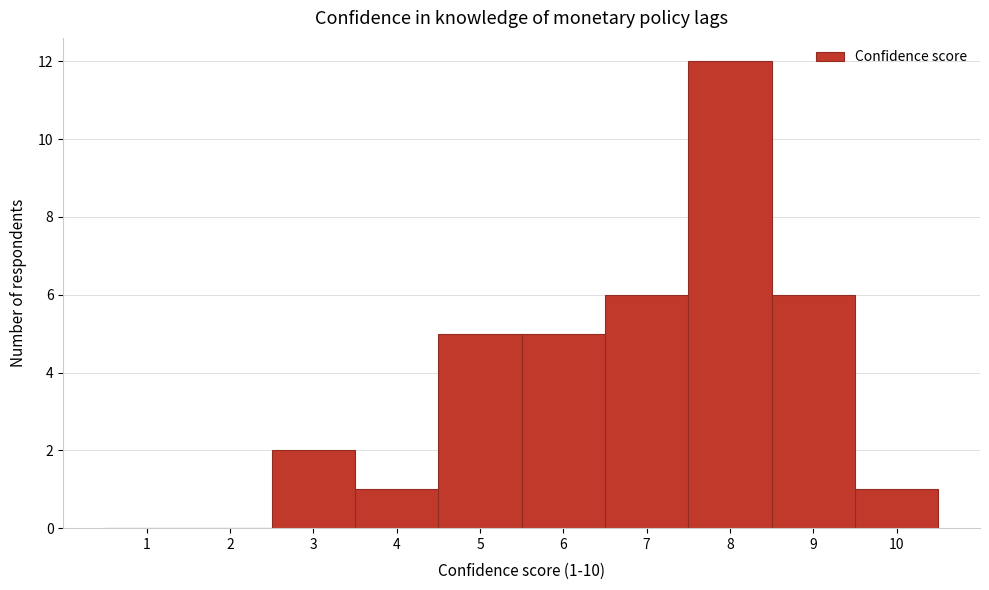

Over which range of the x-axis is the bar tallest?

7.5 to 8.5